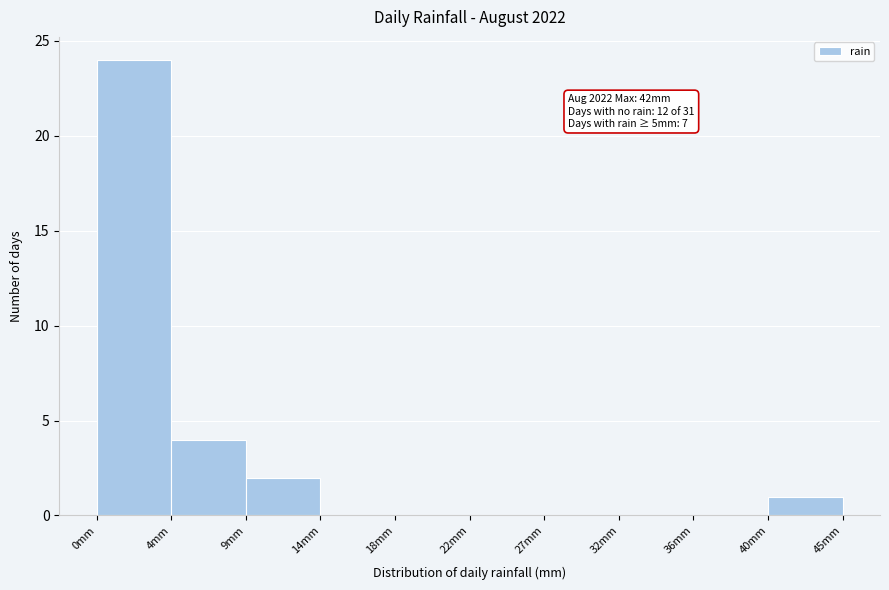

Reading left to right, what are all the values shown in this chart?

0mm=24	4mm=4	9mm=2	14mm=0	18mm=0	22mm=0	27mm=0	32mm=0	36mm=0	40mm=1